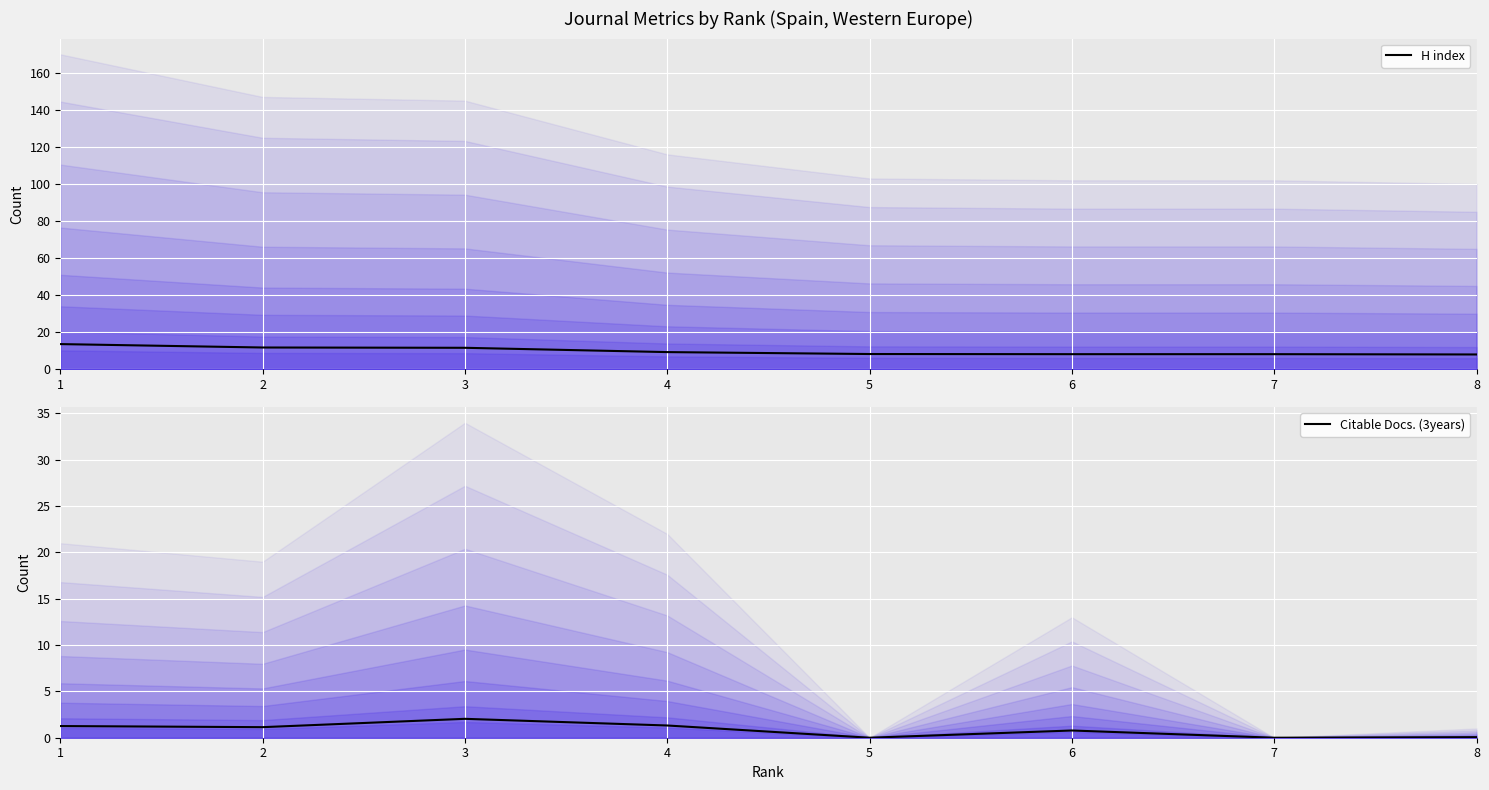

What is the average value of the H index series?

9.8